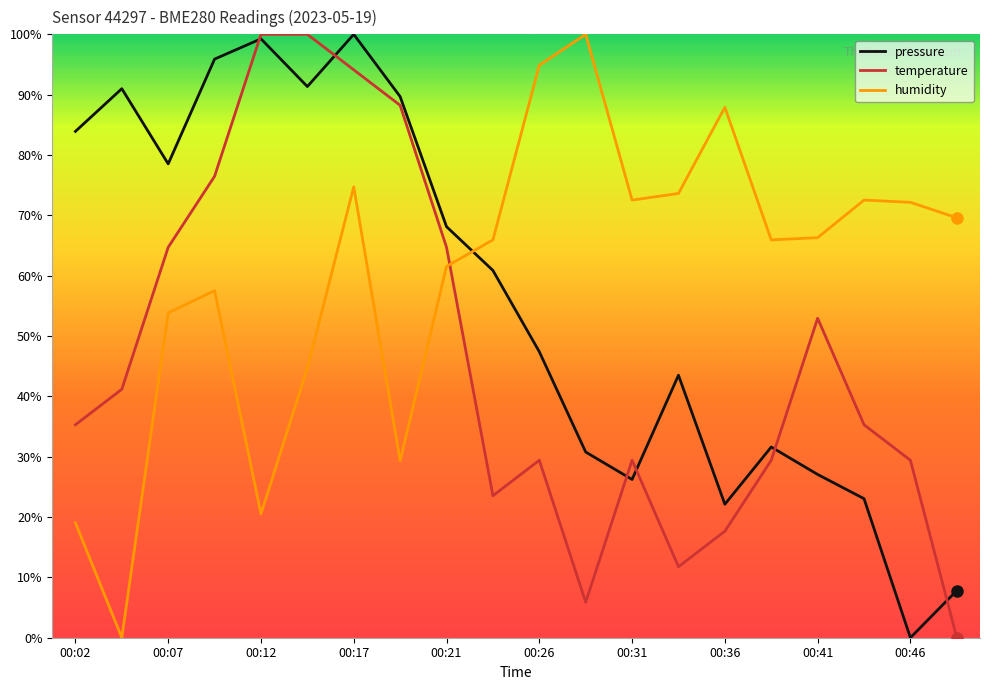

List the series in order of their overall mean, highest first.

humidity, pressure, temperature